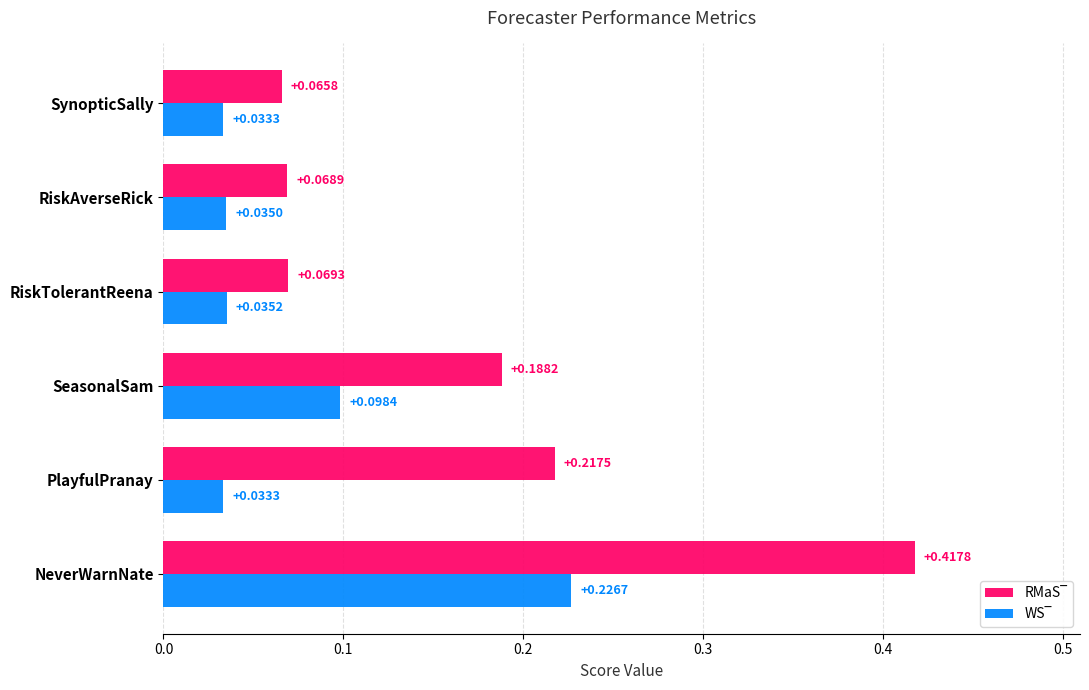

At which category is the sum across all series the highest?

NeverWarnNate